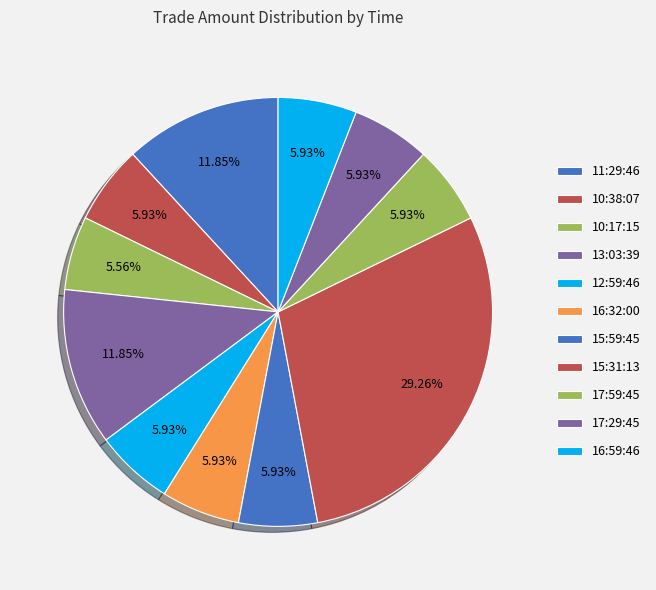

To the nearest percent, what is the difference between the largest and smallest slice percentages?

24%